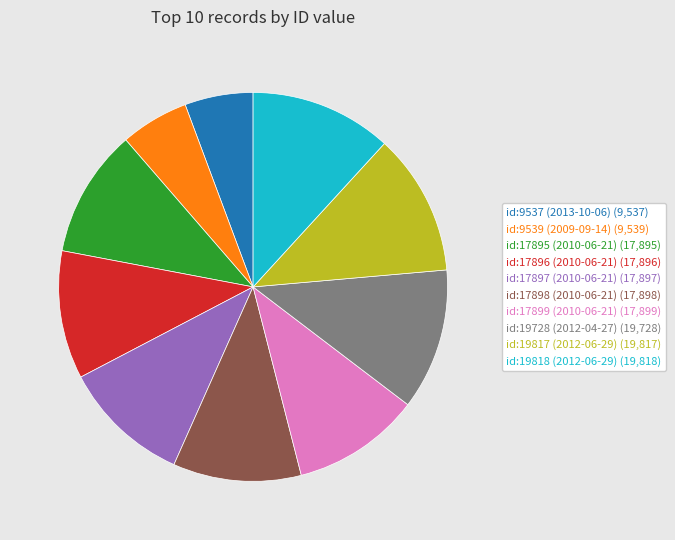

Does id:17898 (2010-06-21) represent more than half of the total?

No